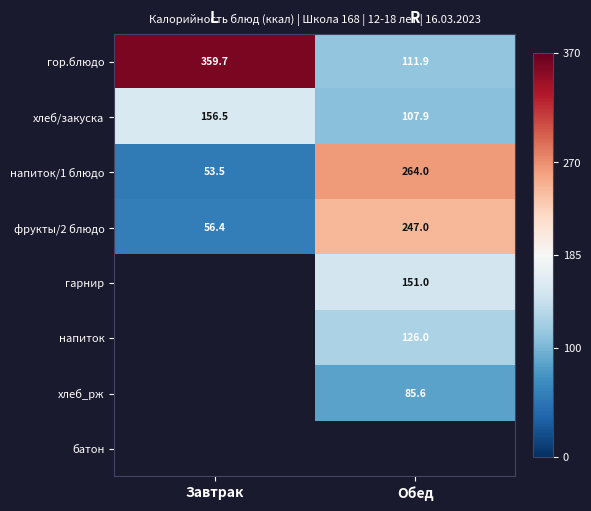

What is the smallest value displayed?

53.5